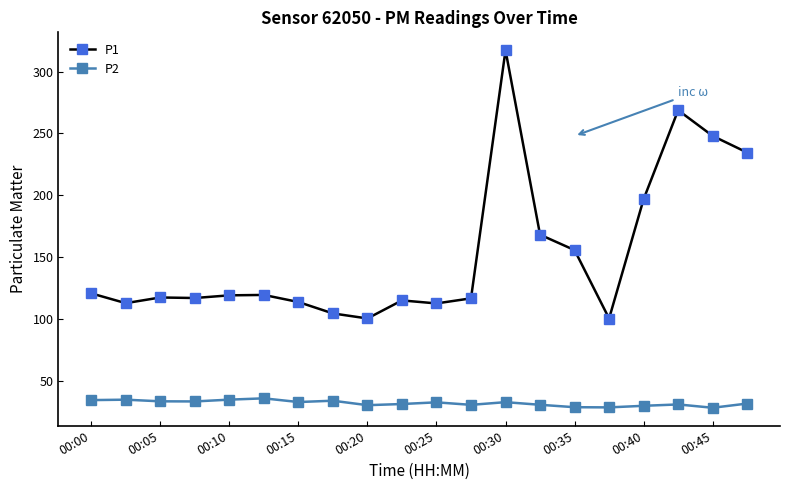

True or false: P2 has more than 2 interior local peaks.

True